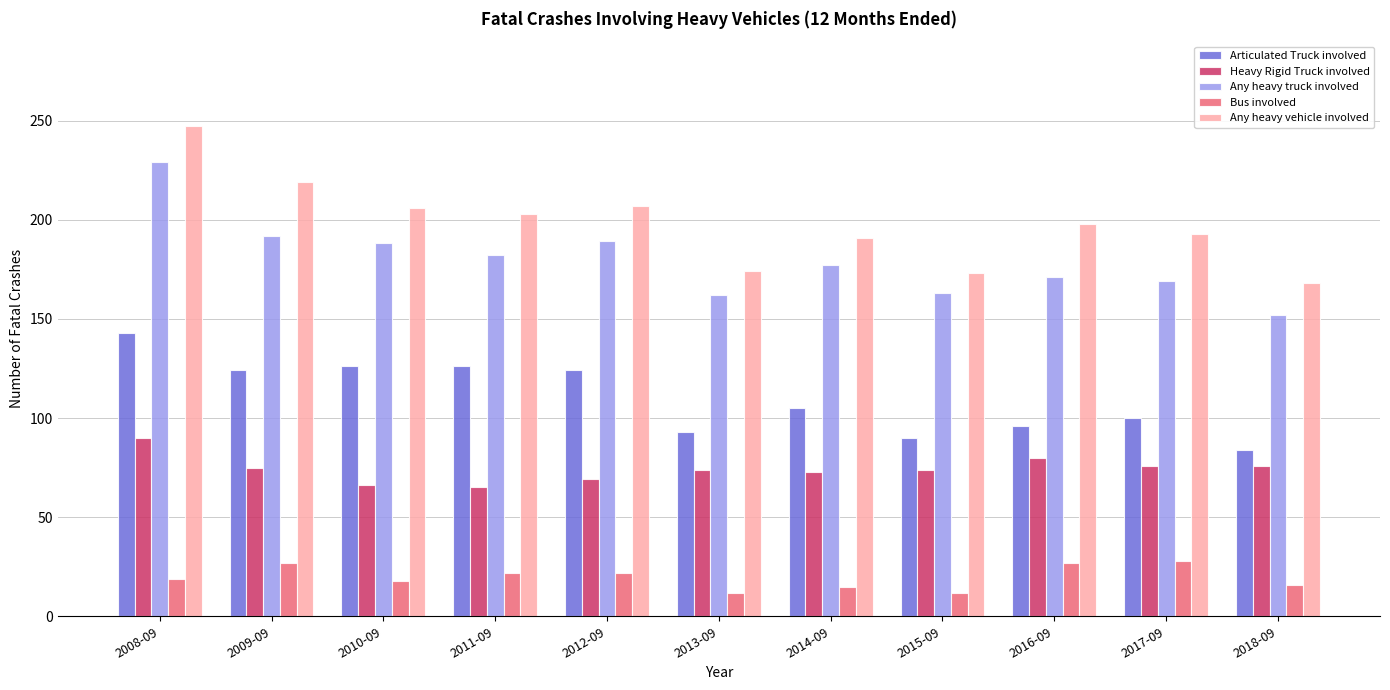

At how many categories does at least one series exceed 59?

11